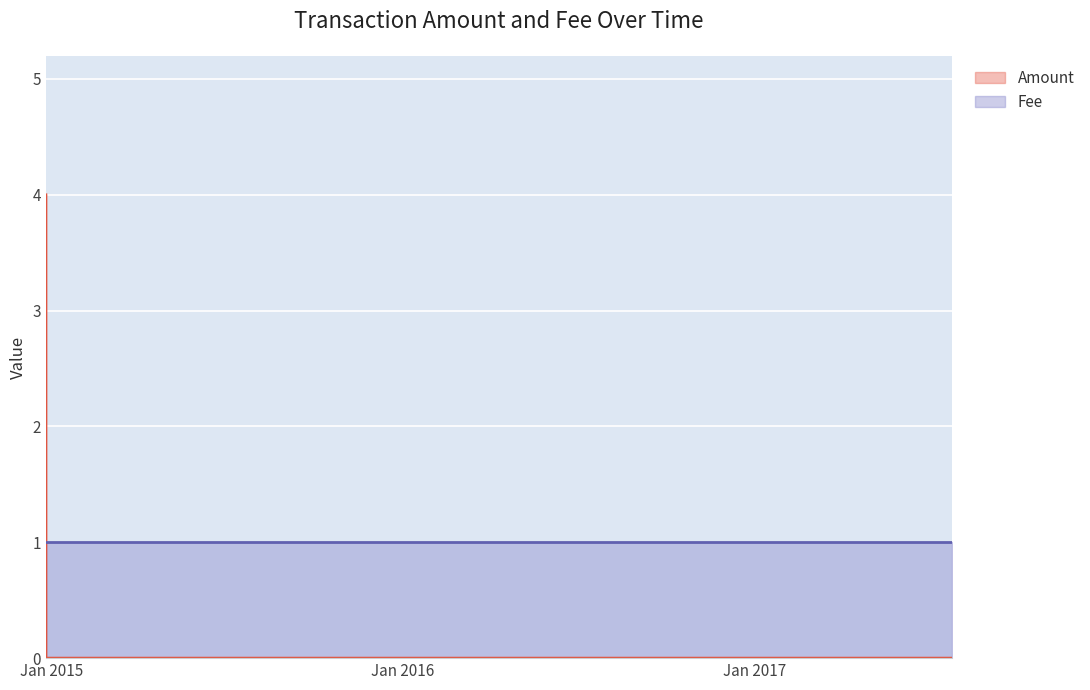

Where is the data nearest to the value 2?

2014-12-26 11:32:41